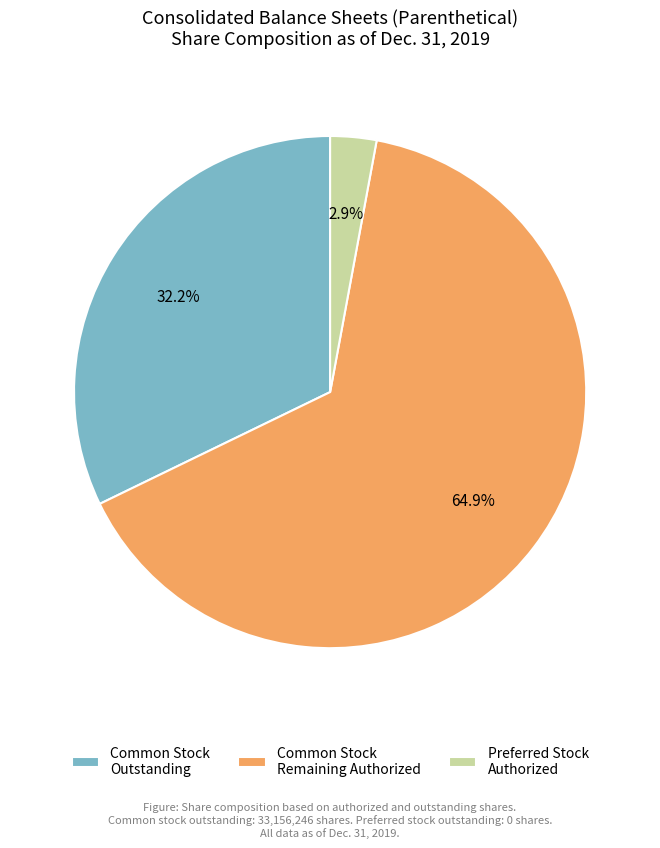

What portion of the pie excludes Common Stock Remaining Authorized?

35.1%